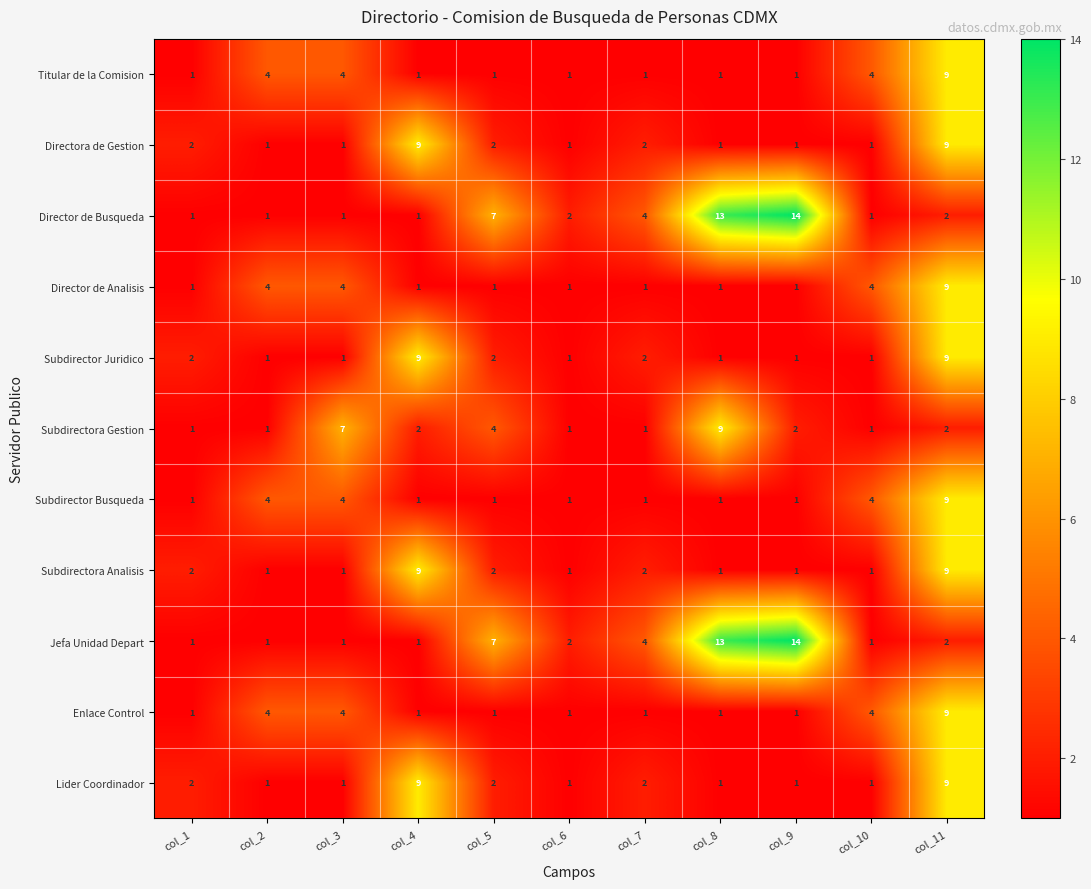

What is the sum of the Subdirectora Analisis values at col_1 and col_4?

11